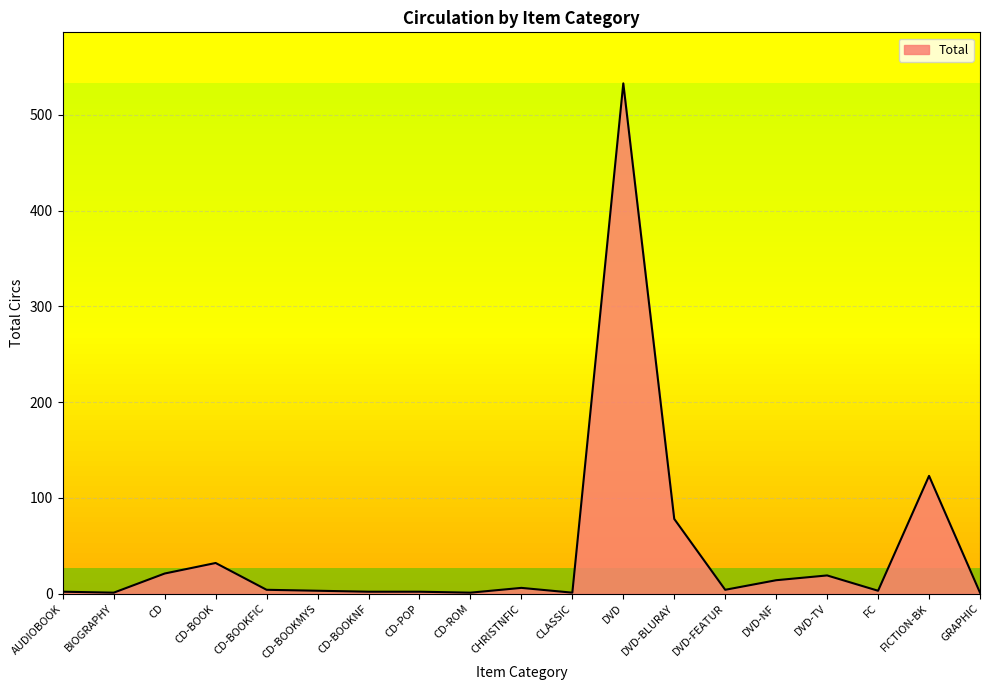

True or false: the data shows 3 at CD-BOOKMYS.

True